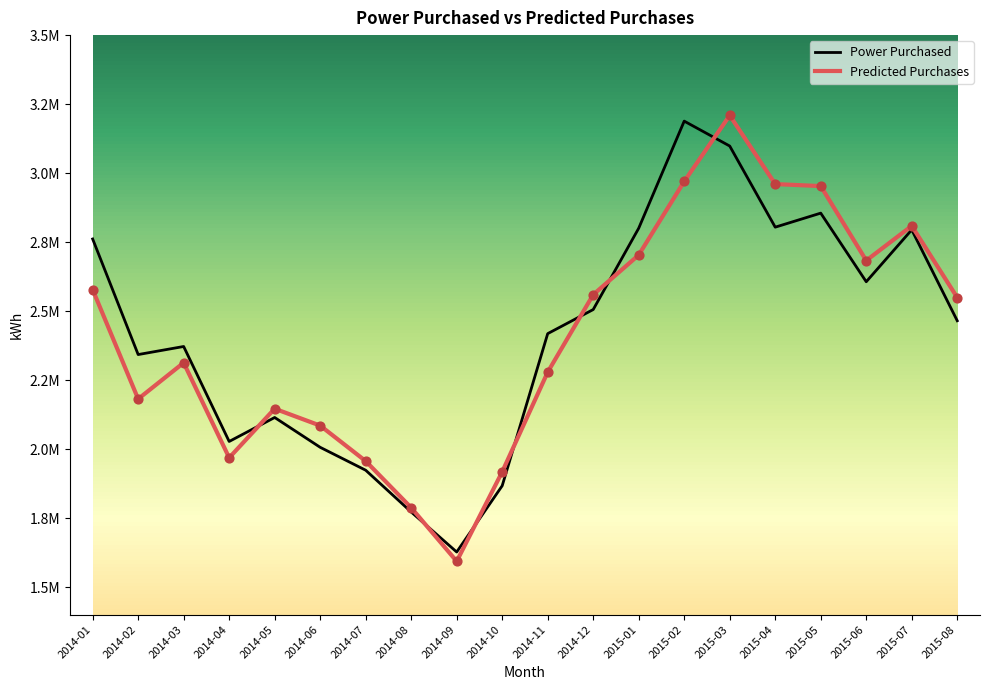

Which series has the largest total across all categories?

Power Purchased